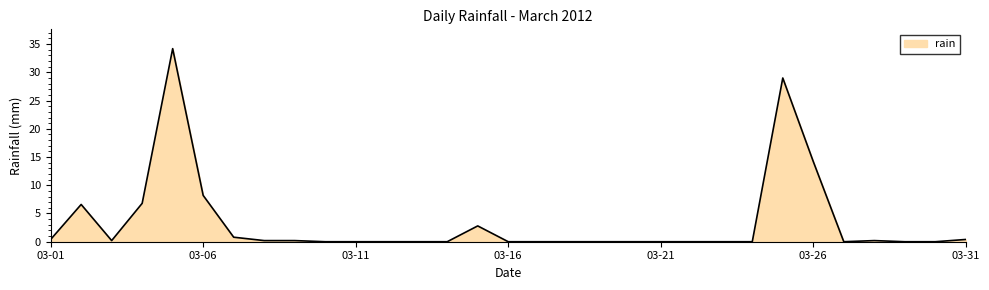

What is the difference between the maximum and minimum values?

34.2